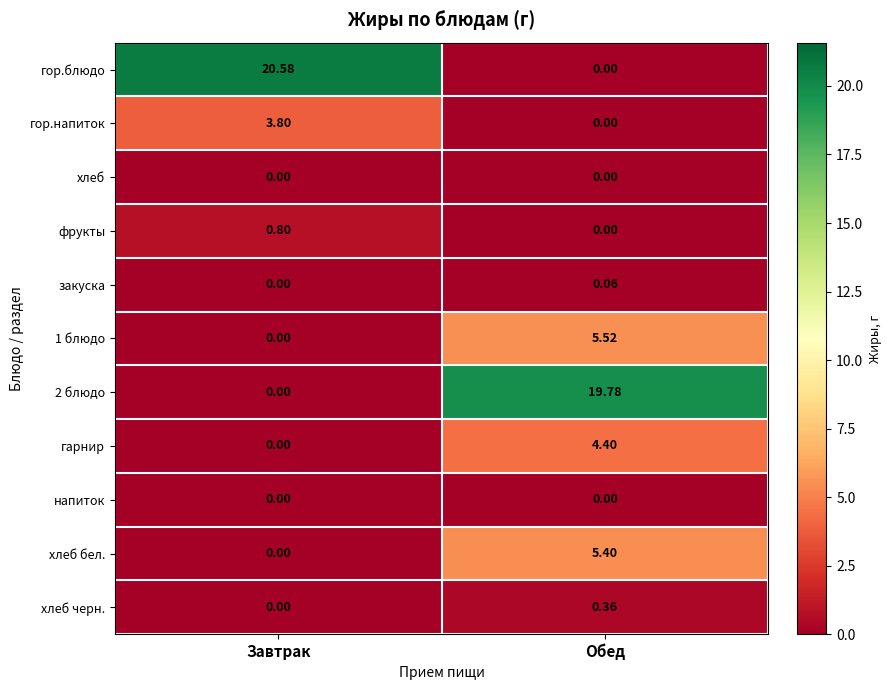

Rank the categories by закуска value from highest to lowest.

Обед, Завтрак